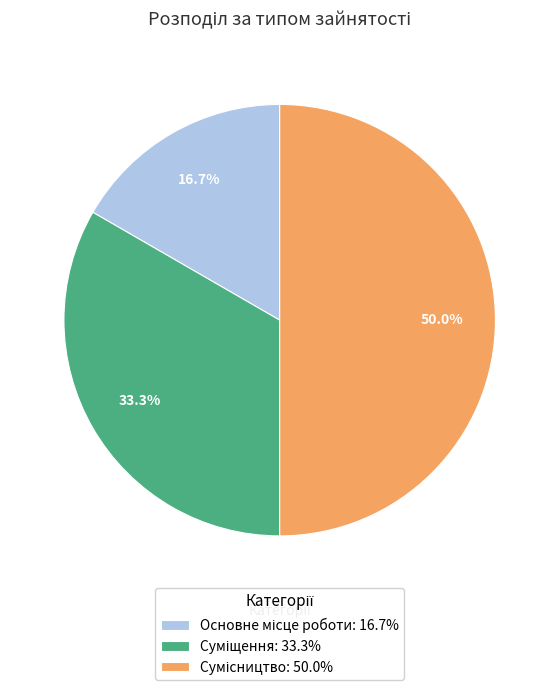

To the nearest percent, what portion does Основне місце роботи represent?

17%